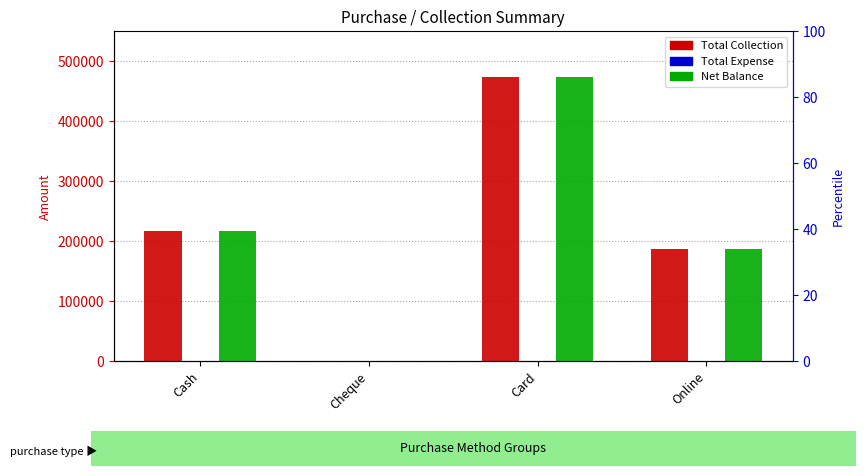

Which series has the largest total across all categories?

Total Collection